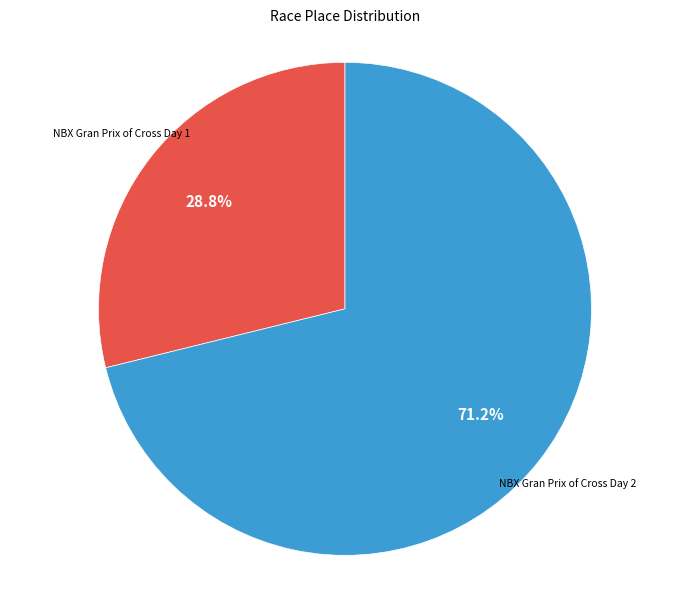

Is there a majority slice in this chart?

Yes